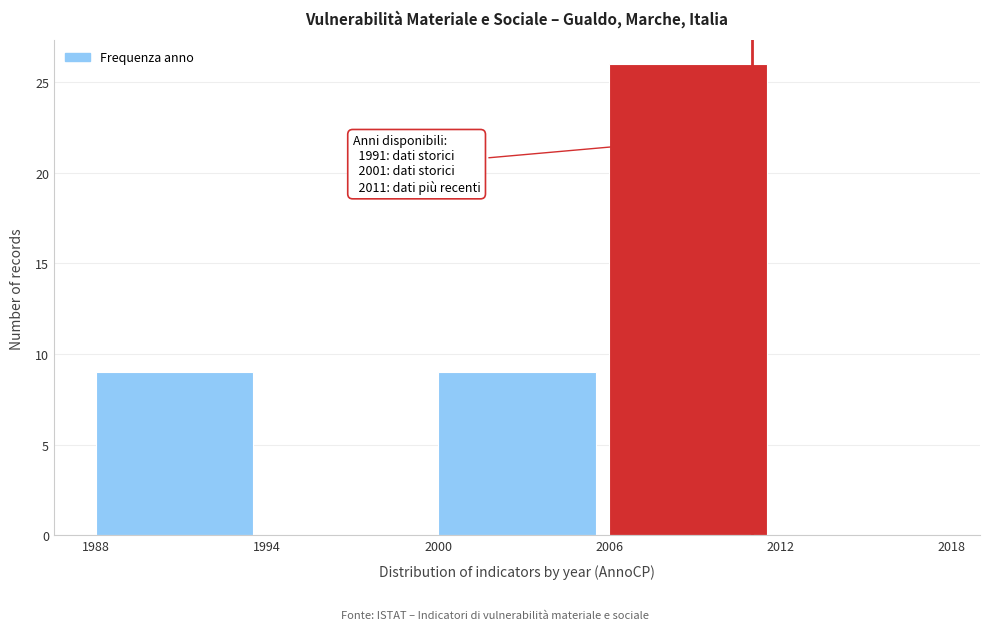

Over which range of the x-axis is the bar tallest?

2006 to 2012